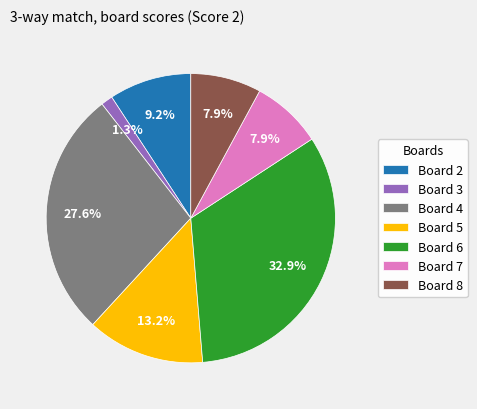

Is the sum of Board 2 and Board 3 greater than half?

No